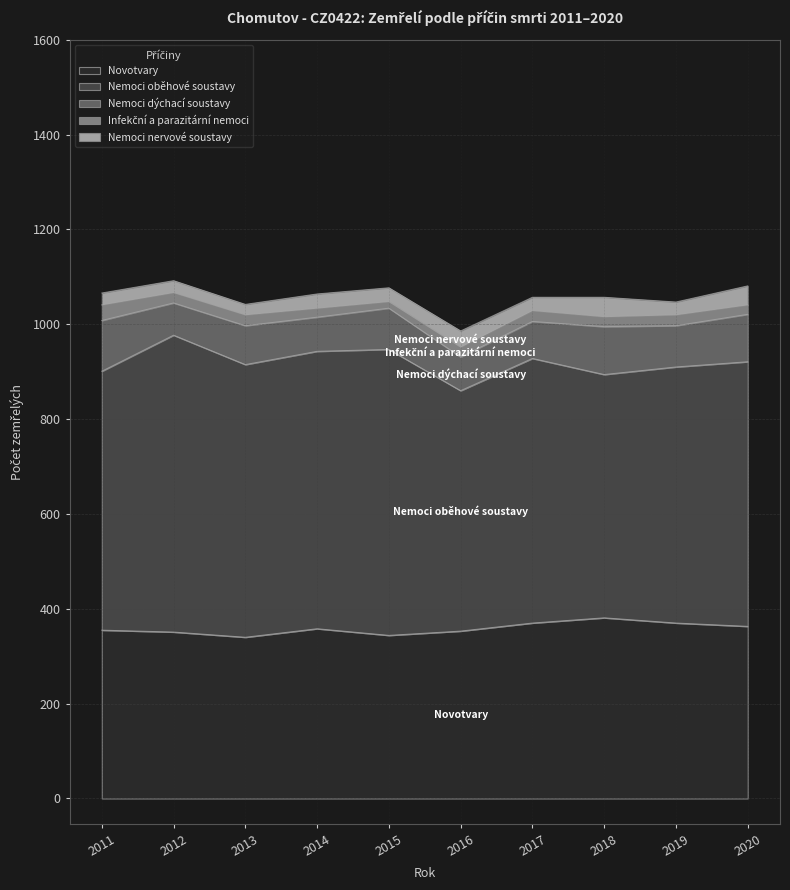

Rank the series at 2011 from highest to lowest value.

Nemoci oběhové soustavy, Novotvary, Nemoci dýchací soustavy, Infekční a parazitární nemoci, Nemoci nervové soustavy